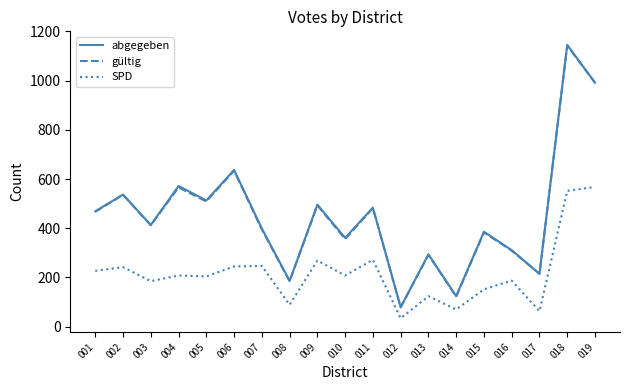

How many distinct data groups are displayed?

3